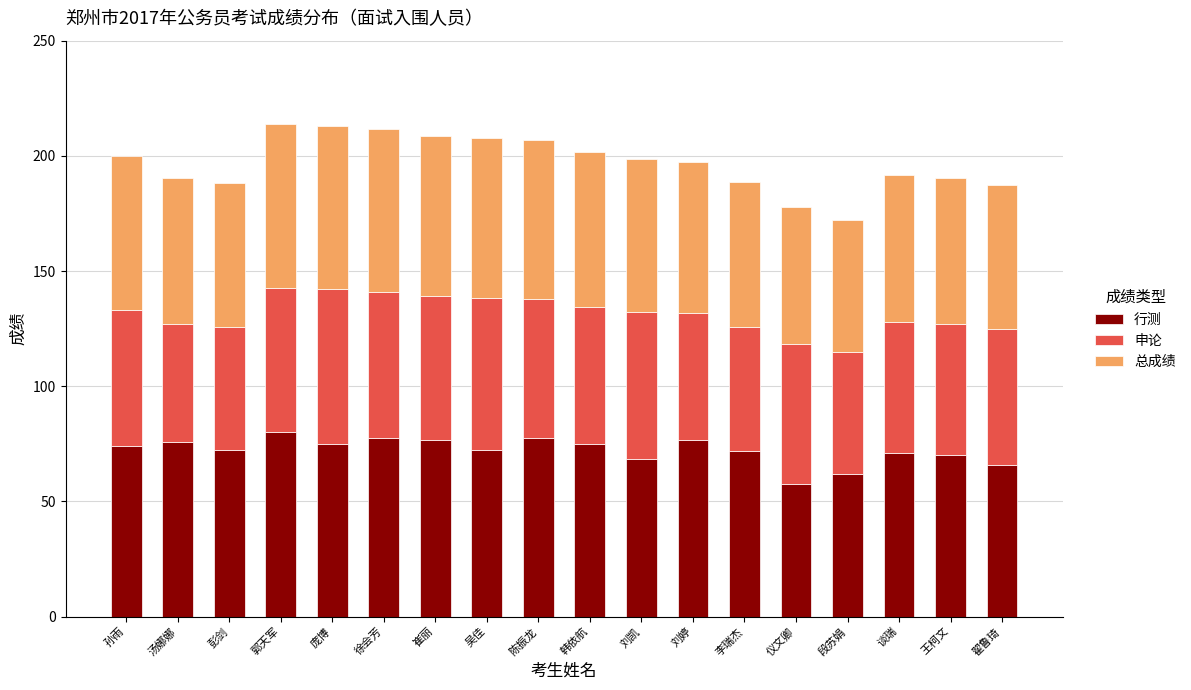

What is the average value of the 行测 series?

72.2